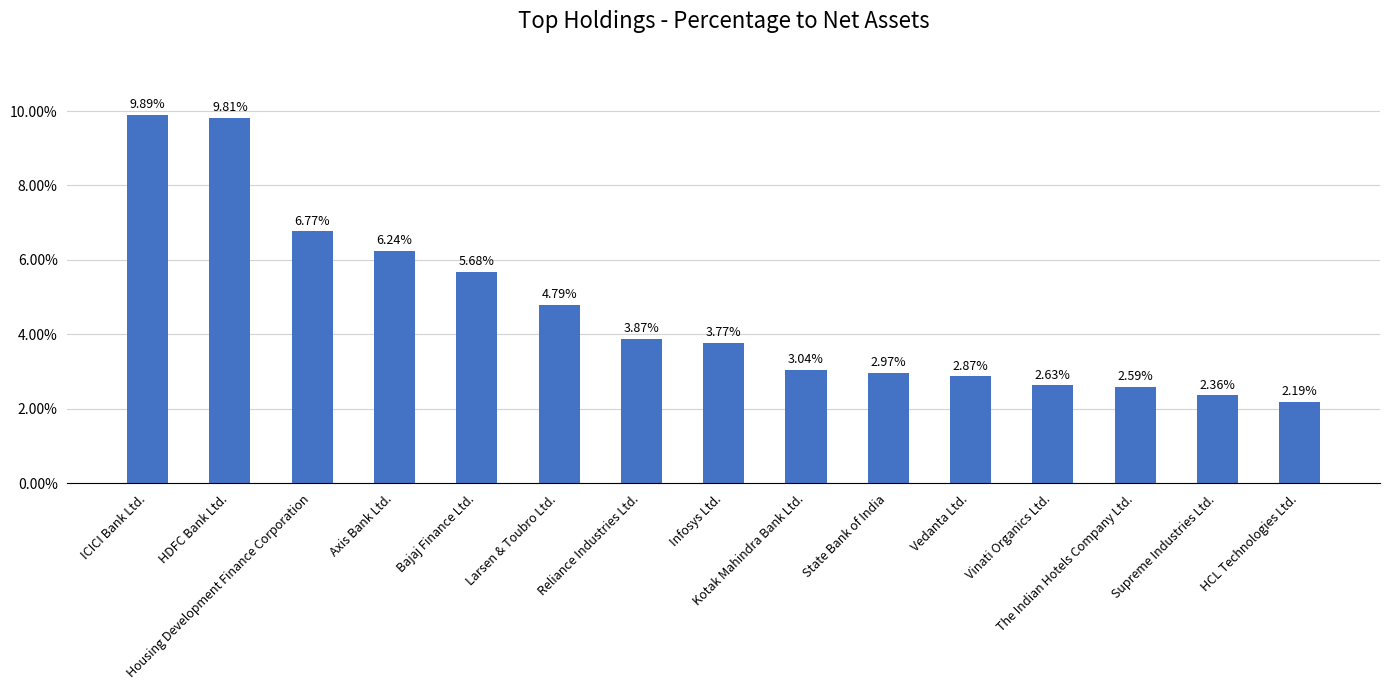

What is the difference between the second highest and minimum values?

7.6